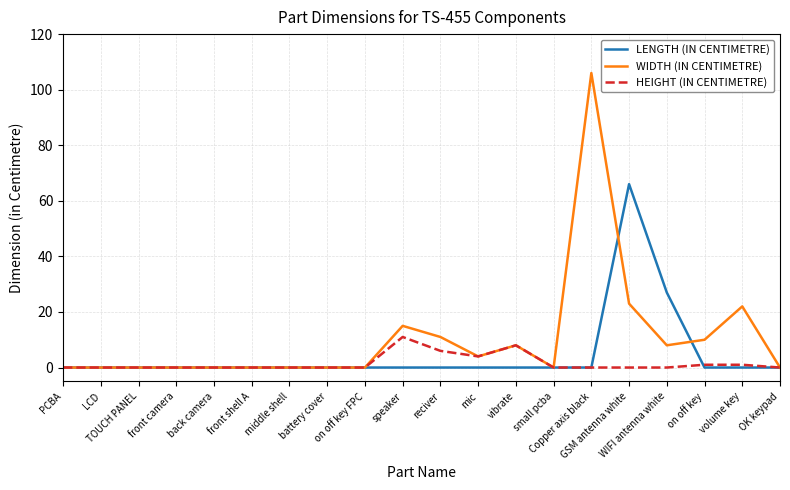

At how many categories does at least one series exceed 83?

1